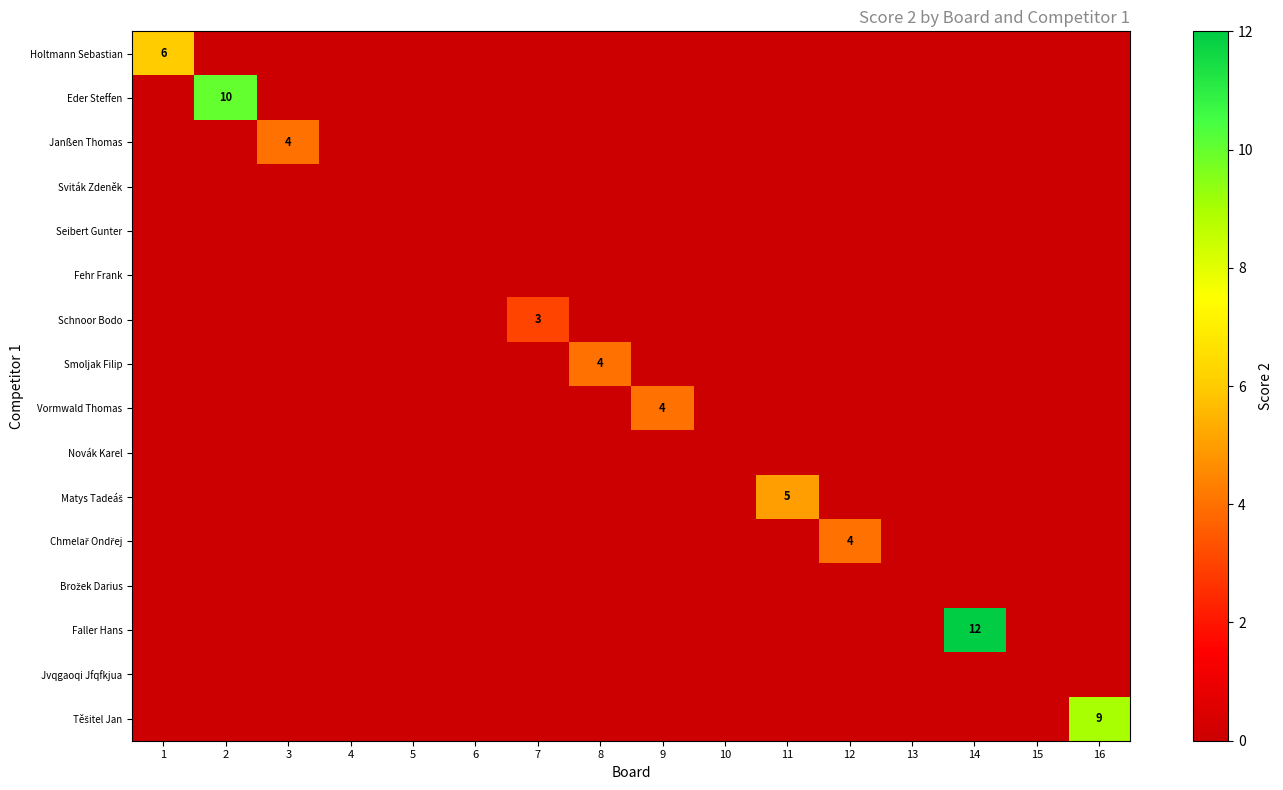

What is the sum of all Smoljak Filip values?

4